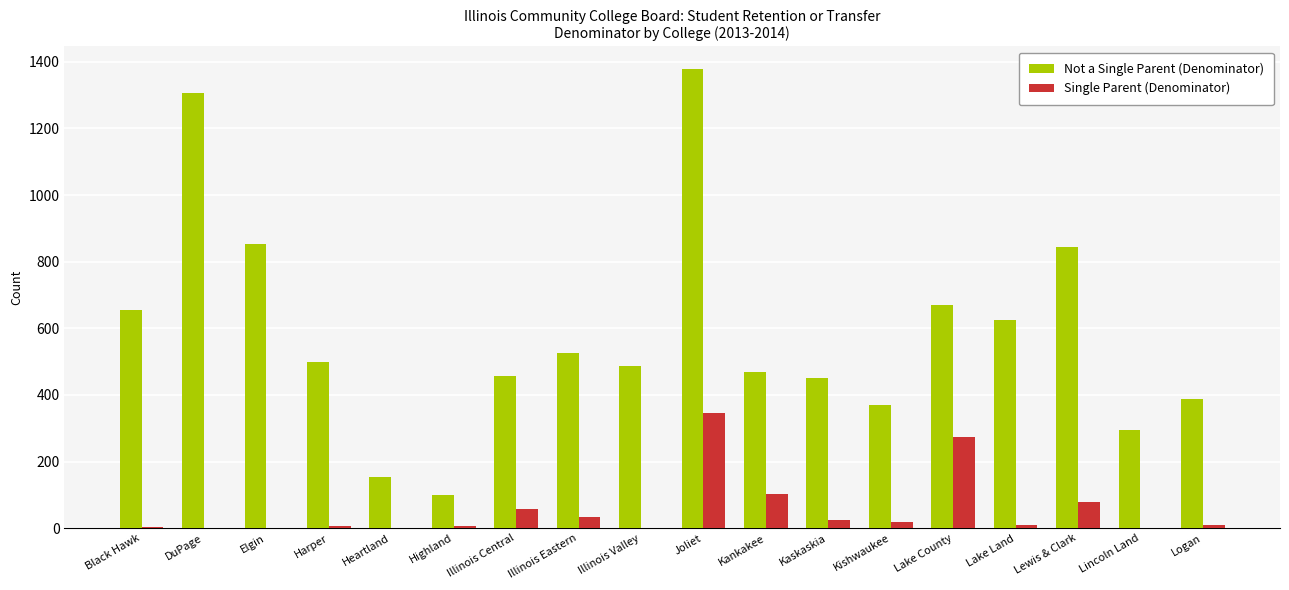

How many groups of bars are there?

18